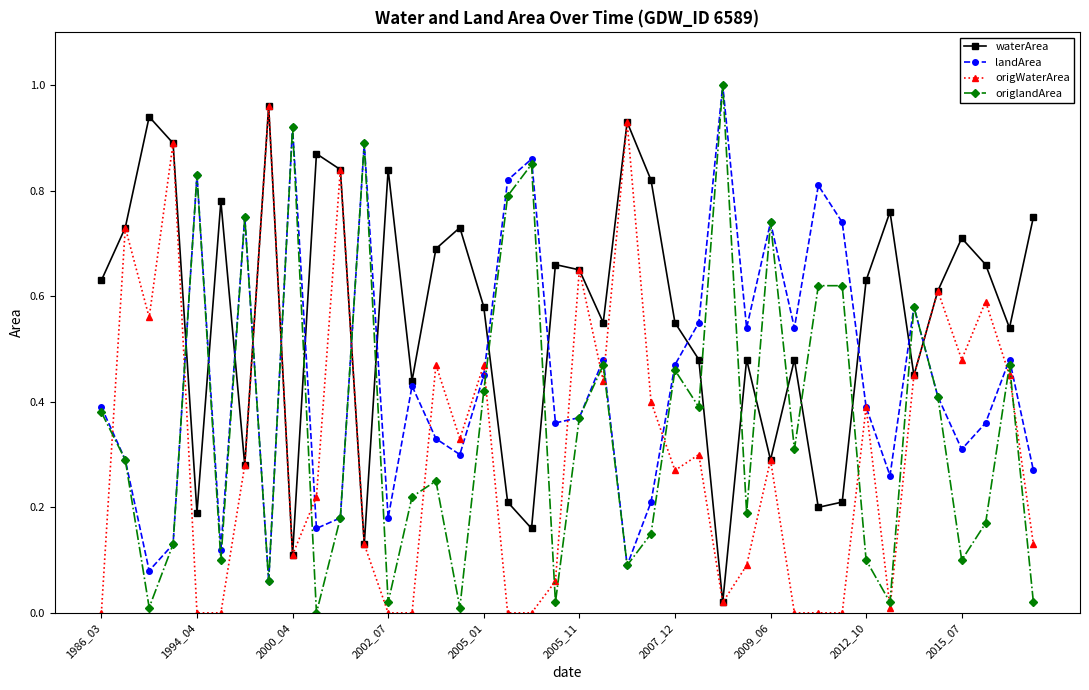

After their last crossing, which series has the higher values: origWaterArea or landArea?

landArea